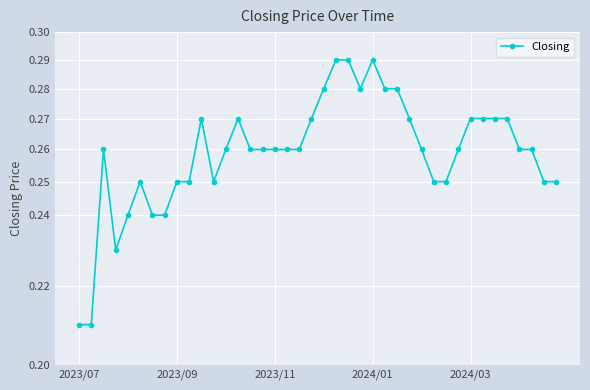

How many lines are shown in the chart?

1